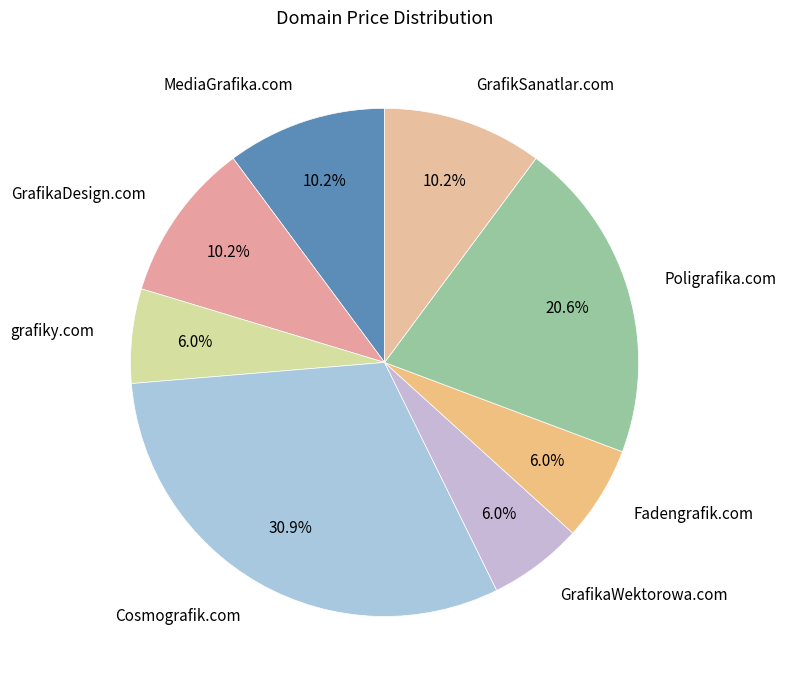

True or false: Cosmografik.com accounts for 31% of the total.

True